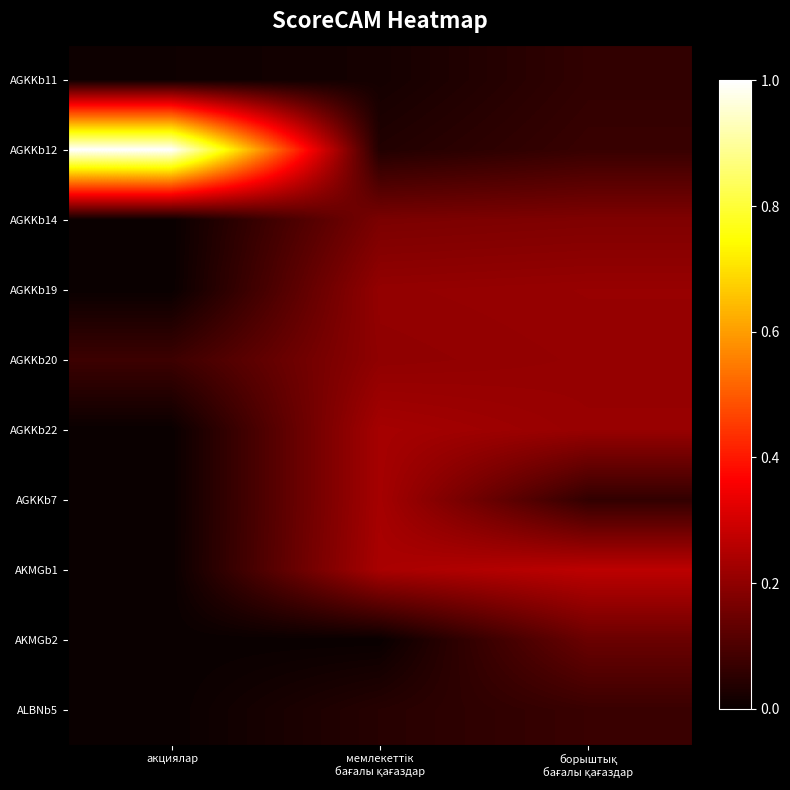

Between акциялар and борыштық бағалы қағаздар, which series saw the biggest shift?

AGKKb12